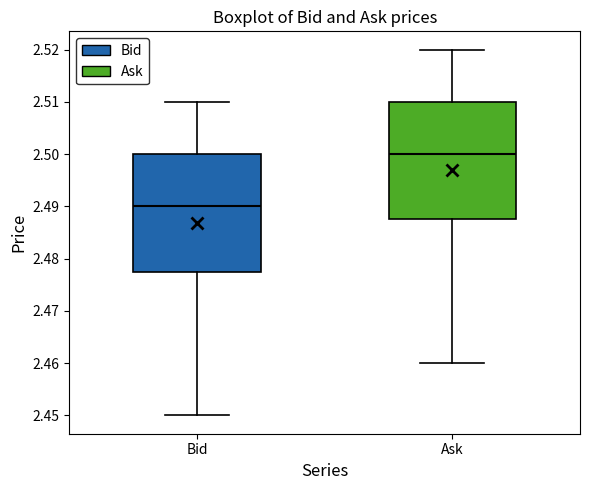

Where does the median line of the box for Bid sit on the y-axis? The values are not printed on the chart, so give them approximately, as read against the axis.

2.490